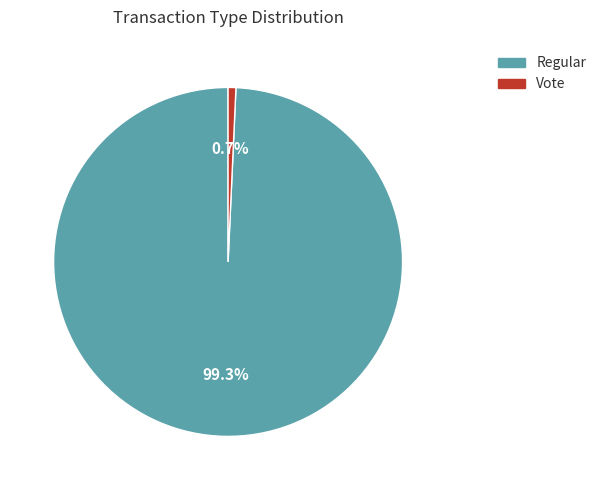

True or false: Vote accounts for 1% of the total.

True